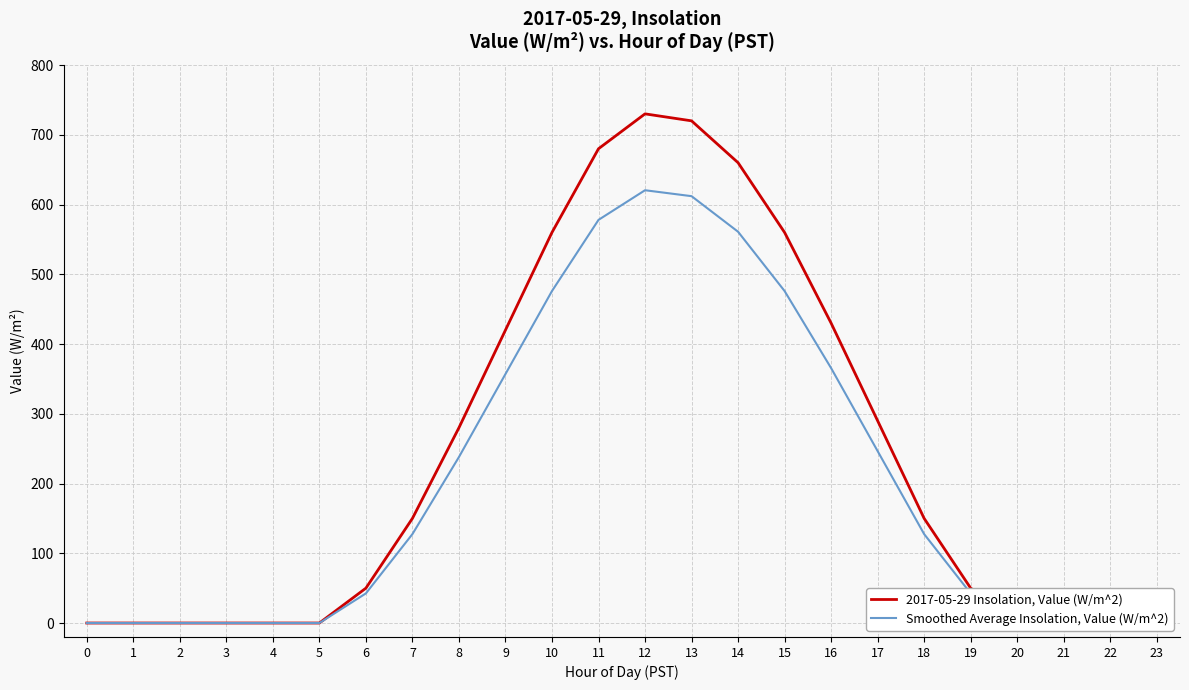

What is the difference between the highest and lowest values at 19?

7.5